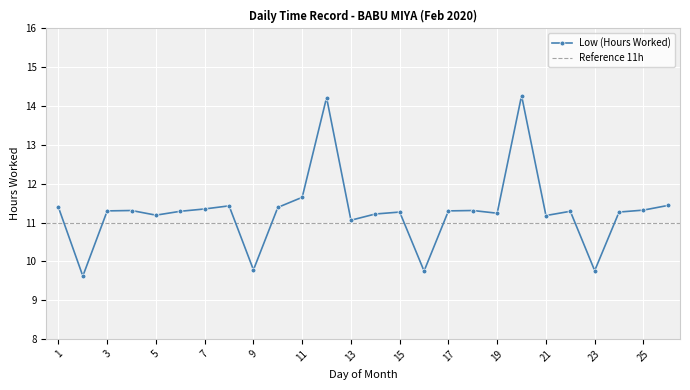

Reading left to right, extract all data points from this chart.

11.4	9.6	11.3	11.3	11.2	11.3	11.3	11.4	9.8	11.4	11.7	14.2	11.1	11.2	11.3	9.8	11.3	11.3	11.2	14.3	11.2	11.3	9.8	11.3	11.3	11.4